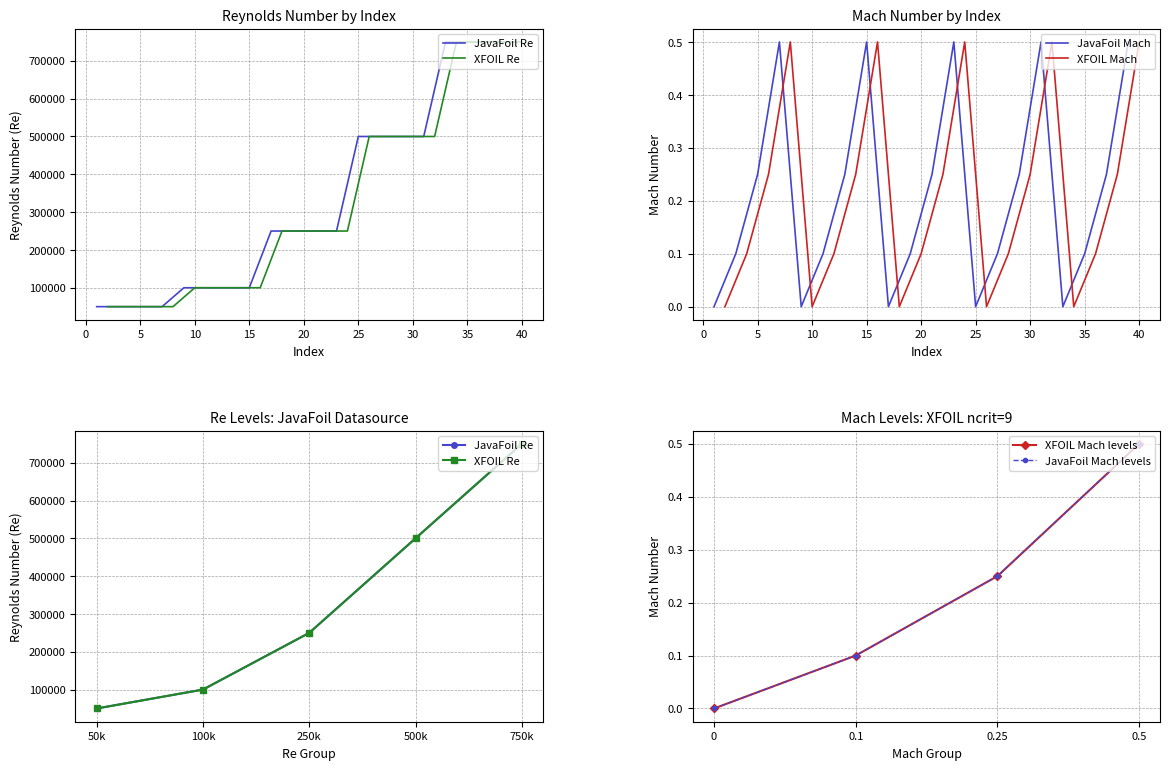

Is this an area chart (filled region under the line)?

No